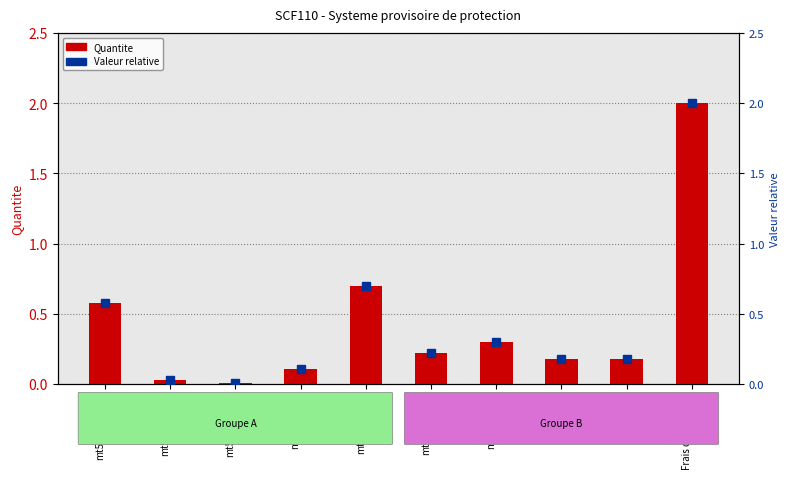

How many categories are shown in the chart?

10